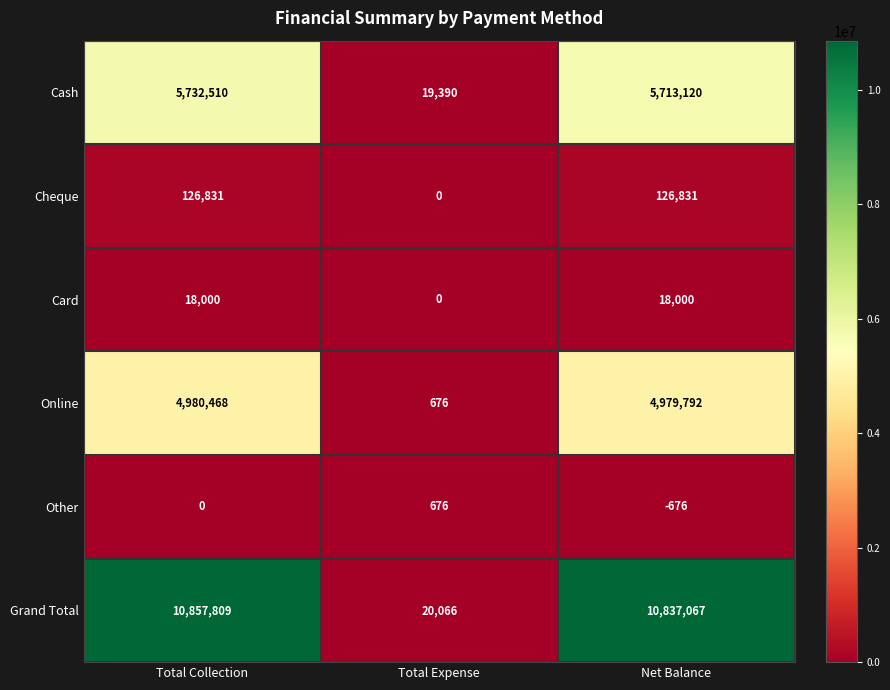

What is the smallest value displayed?

-676